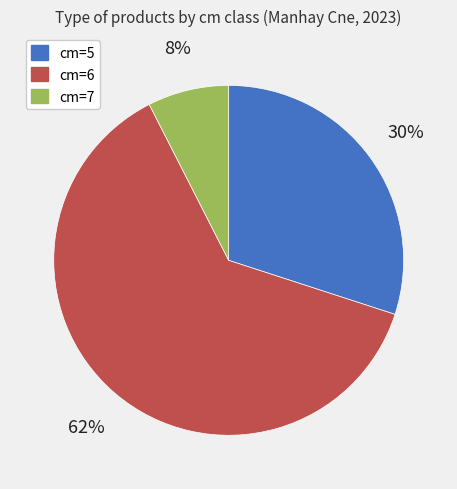

Count the number of slices in the pie.

3